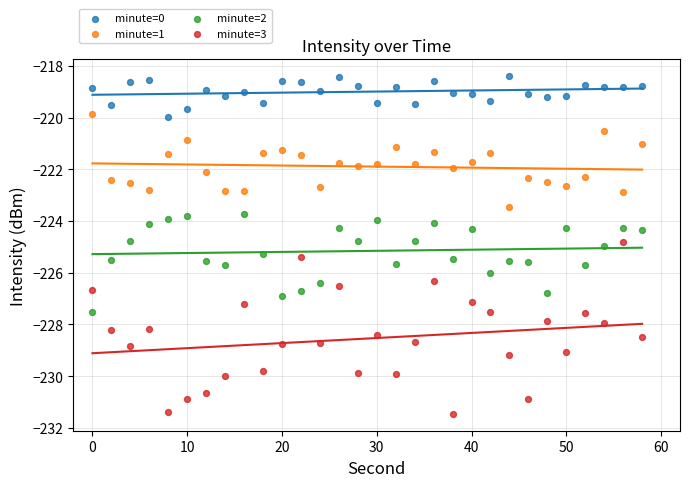

Which series contains the lowest Y value?

minute=3